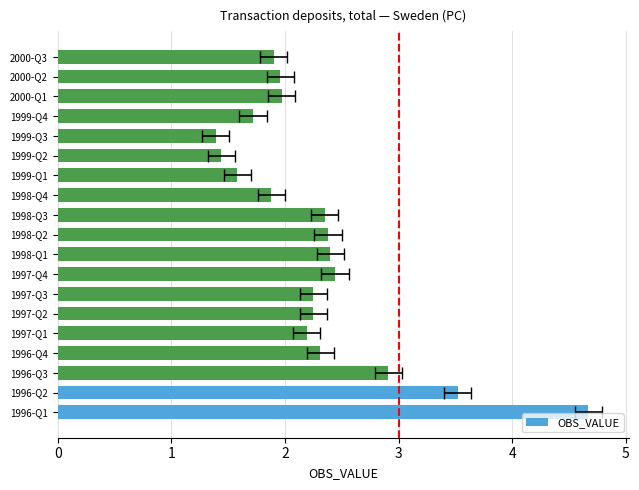

What is the value of the 18th bar from the left?

2.0